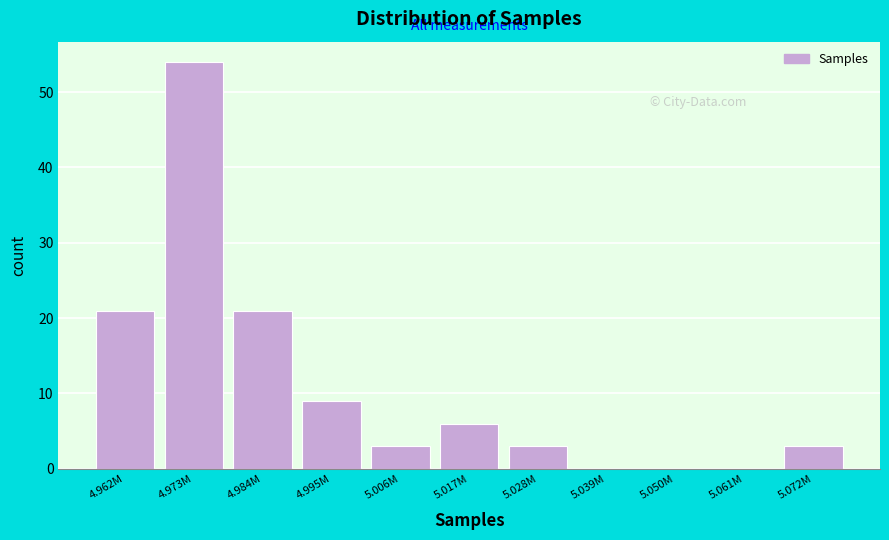

Reading right to left, what are all the values shown in this chart?

5.072M=3	5.061M=0	5.050M=0	5.039M=0	5.028M=3	5.017M=6	5.006M=3	4.995M=9	4.984M=21	4.973M=54	4.962M=21